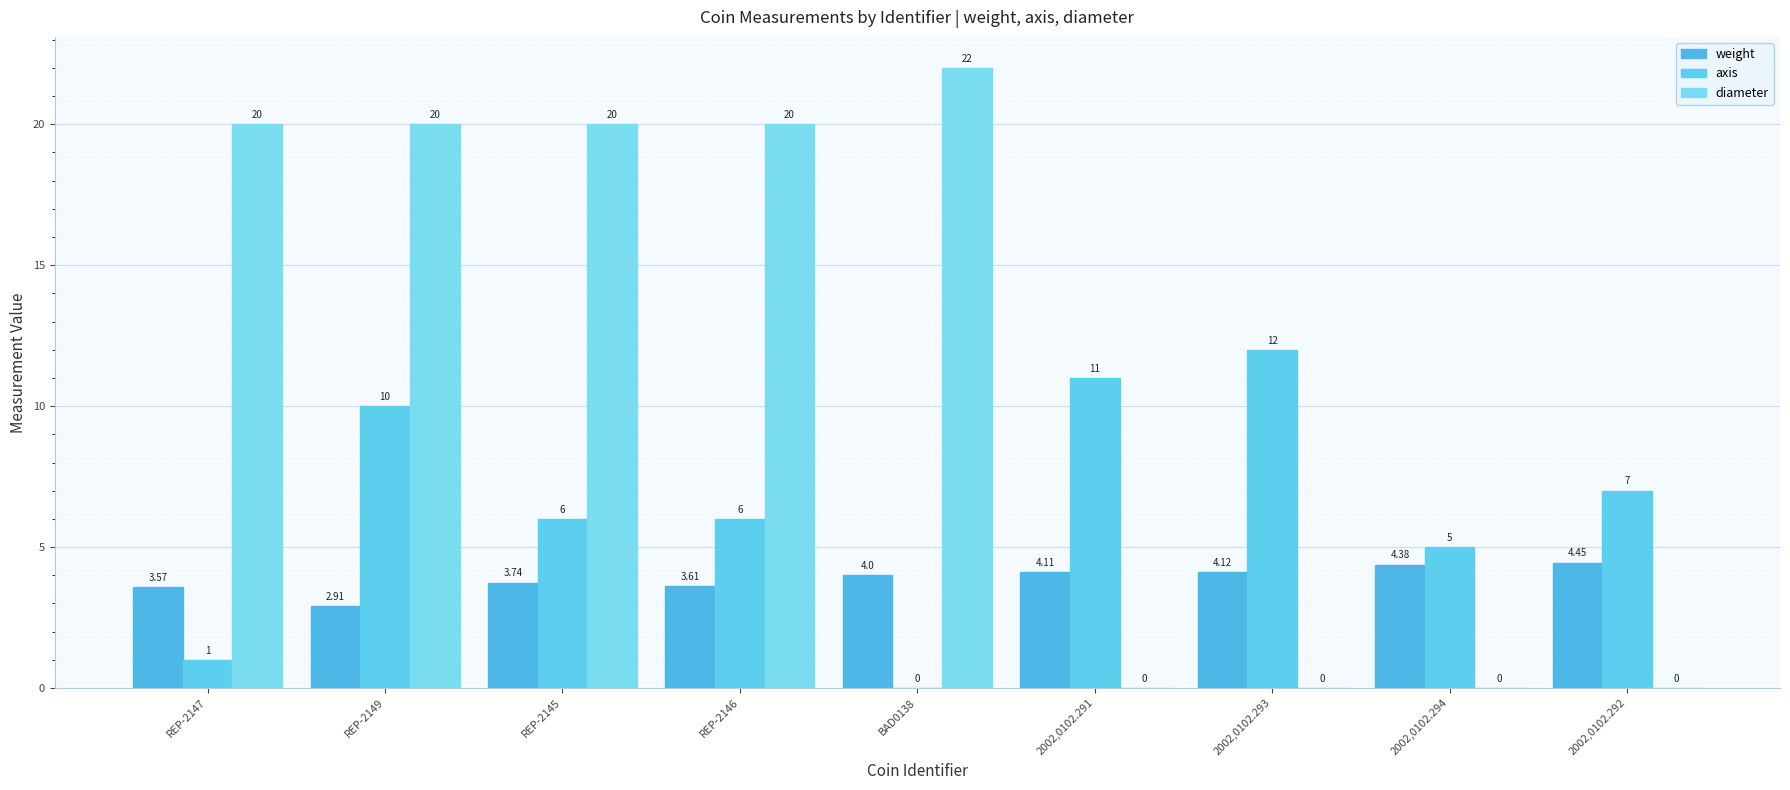

What are all the series names shown in the legend?

weight, axis, diameter